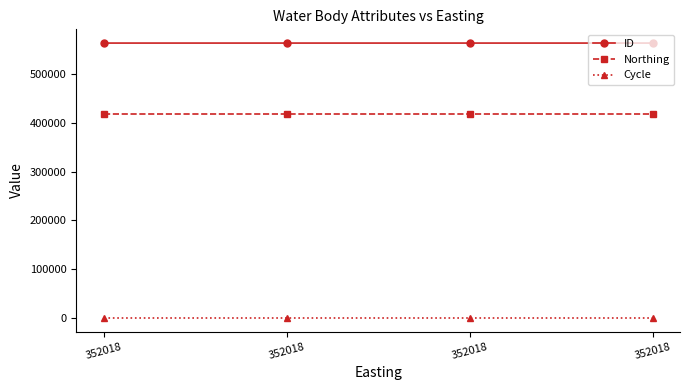

Which series has the largest total across all categories?

ID